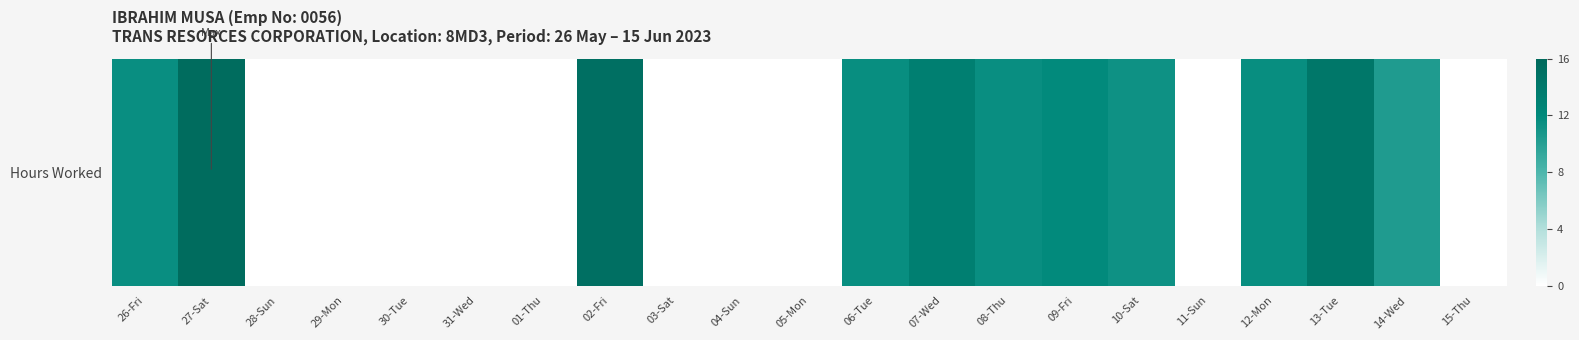

At which category does the chart reach its minimum across all series?

28-Sun